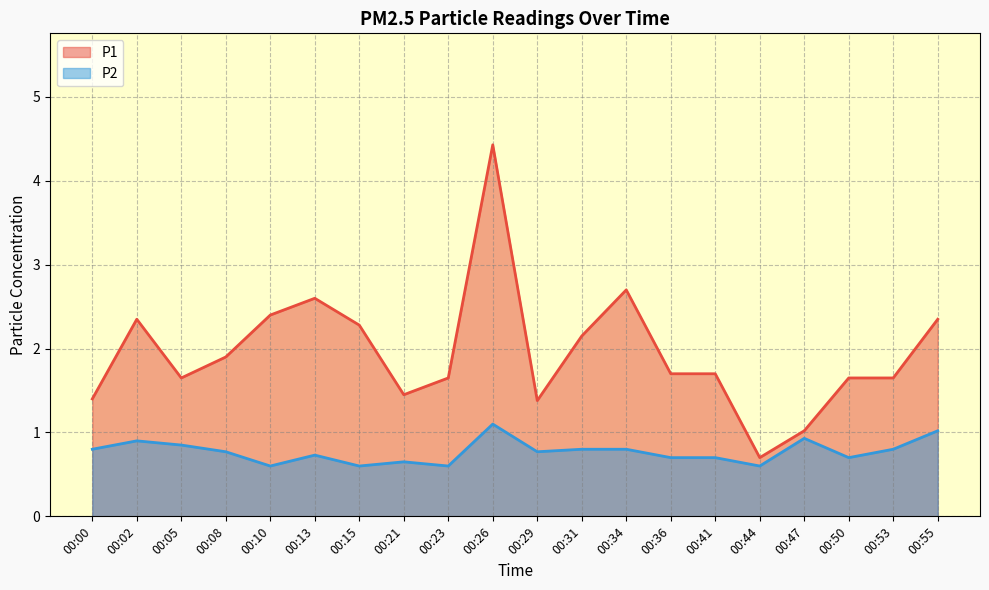

True or false: P2 and P1 cross at least once.

False